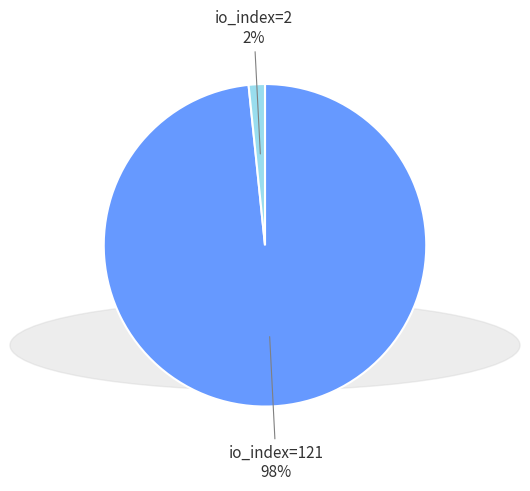

To the nearest percent, what percentage of the pie is io_index=121?

98%